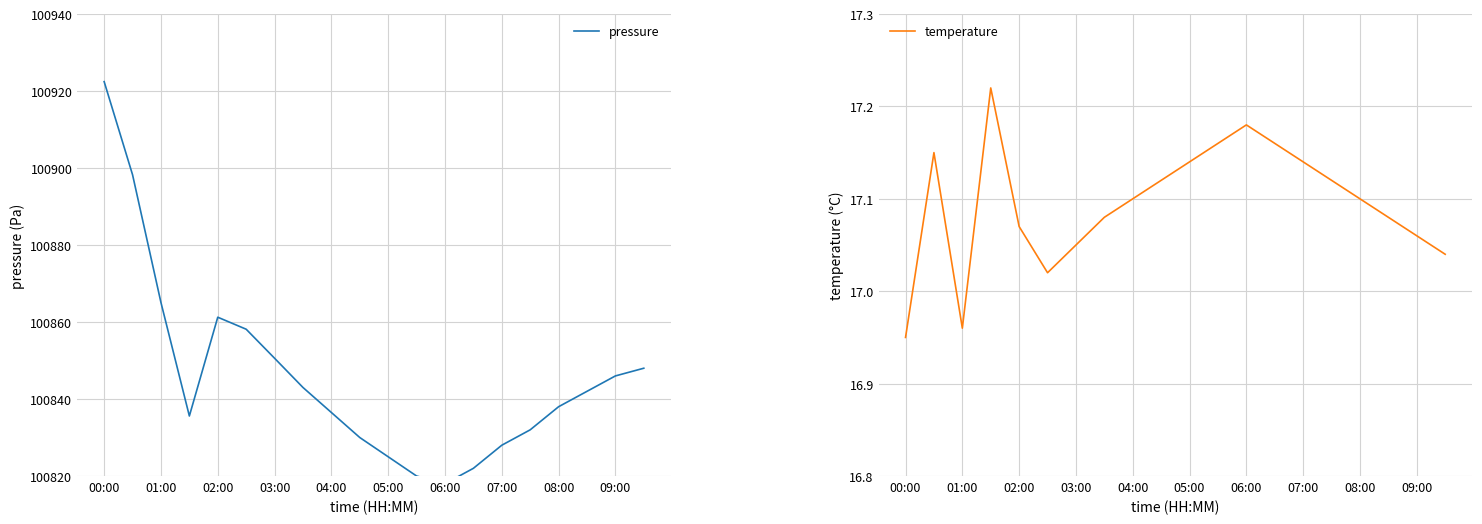

List the series in order of their overall mean, highest first.

pressure, temperature